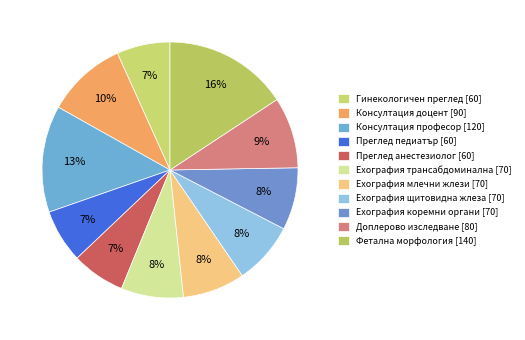

What is the change in value from Преглед педиатър to Ехография щитовидна жлеза?

+10